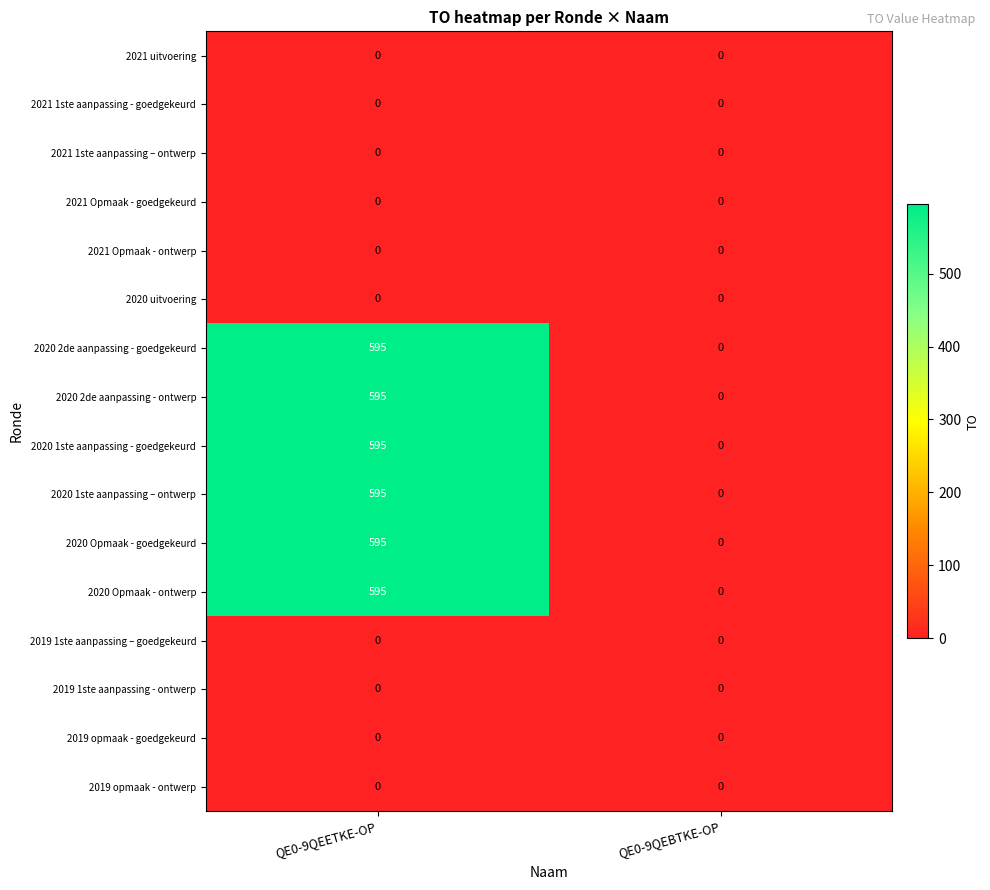

List the labels in order of 2020 2de aanpassing - goedgekeurd value, largest first.

QE0-9QEETKE-OP, QE0-9QEBTKE-OP